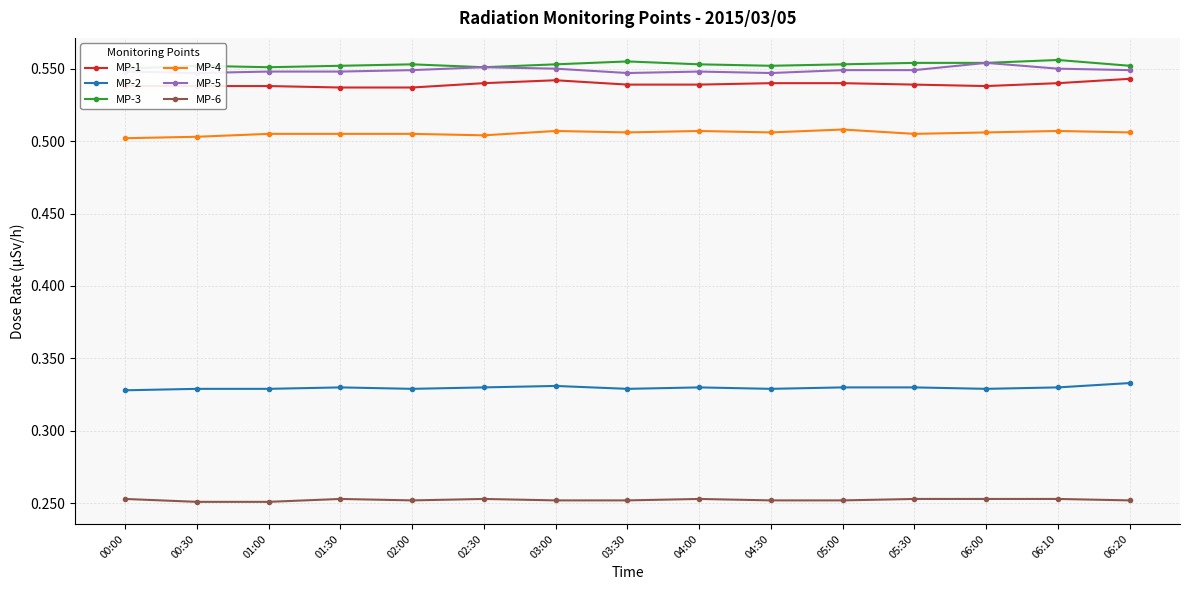

Which series changed the most between 03:30 and 05:00?

MP-3